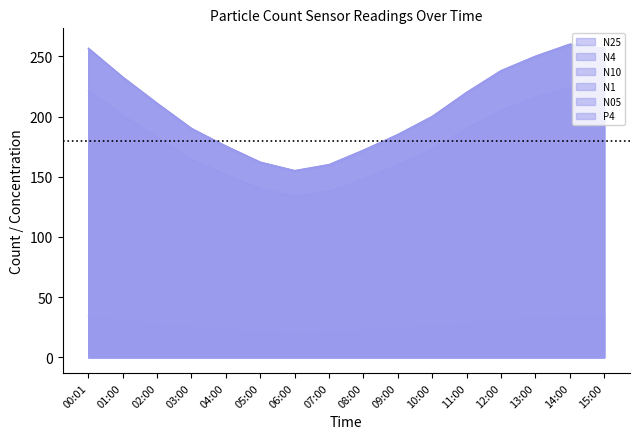

True or false: N05 and N1 cross at least once.

False